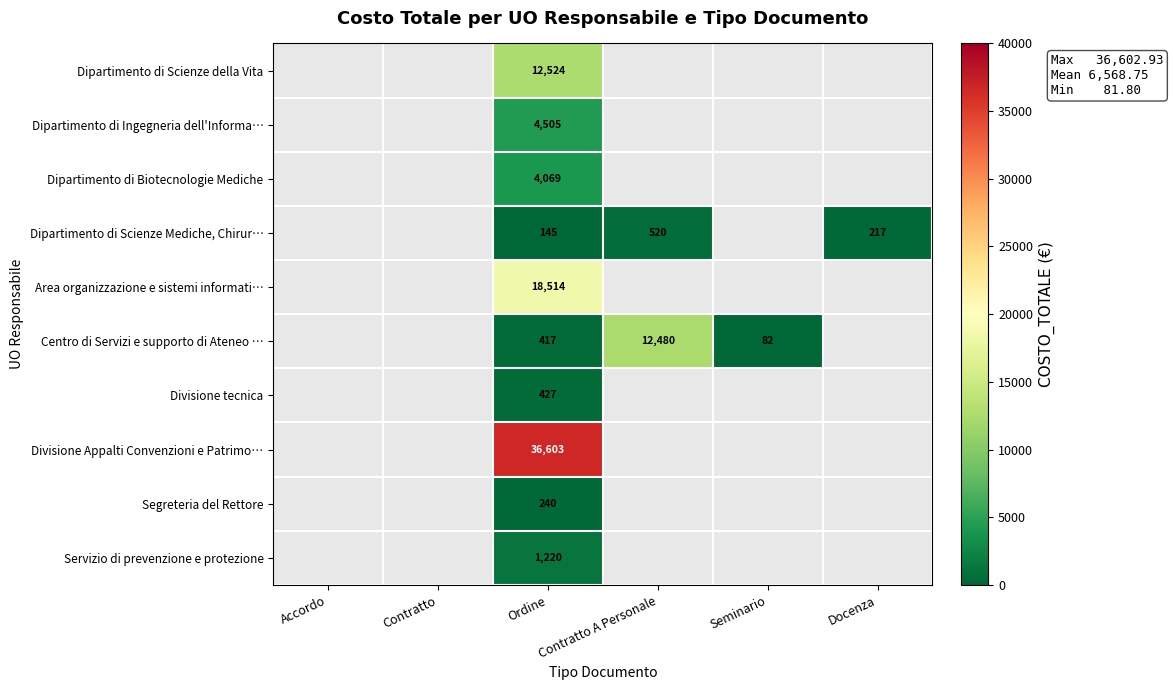

Which category has the lowest value across all series?

Seminario